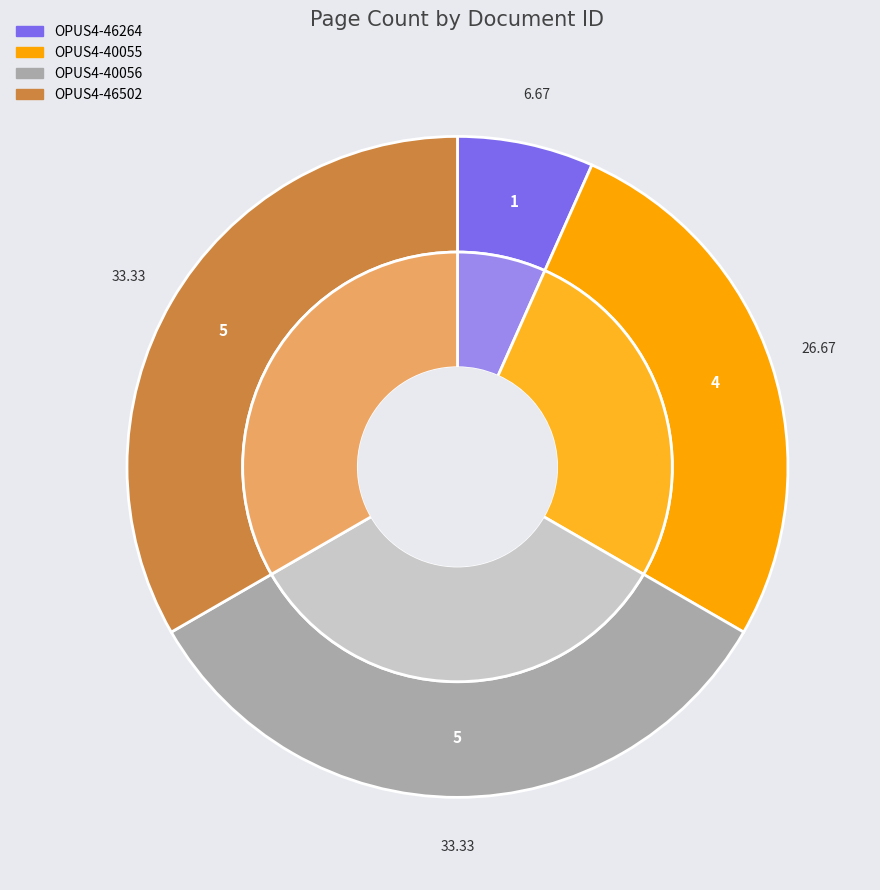

Does any single category account for the majority?

No